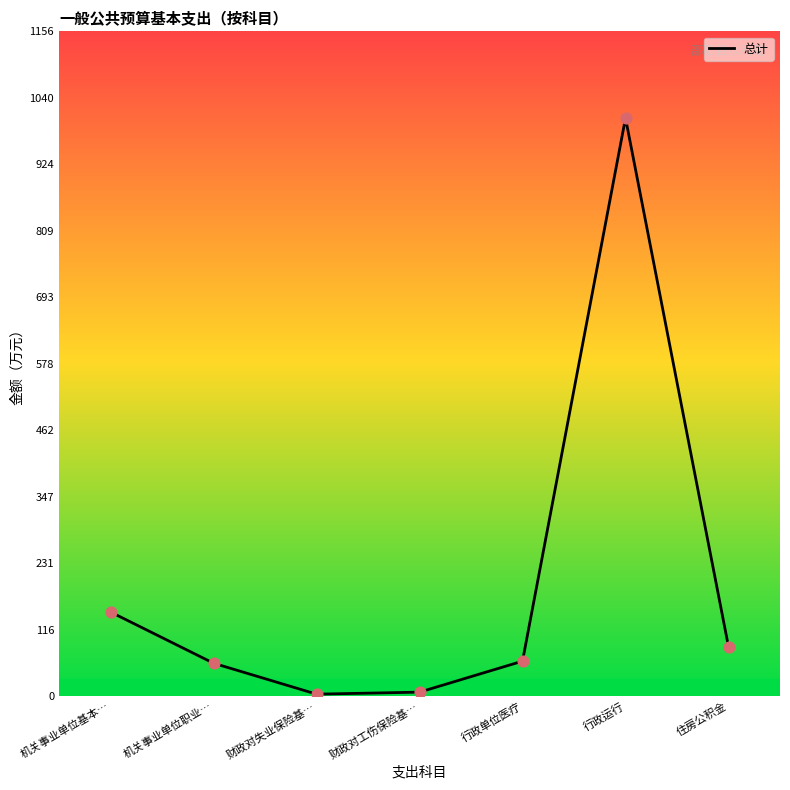

Between 住房公积金 and 行政单位医疗, which is larger?

住房公积金